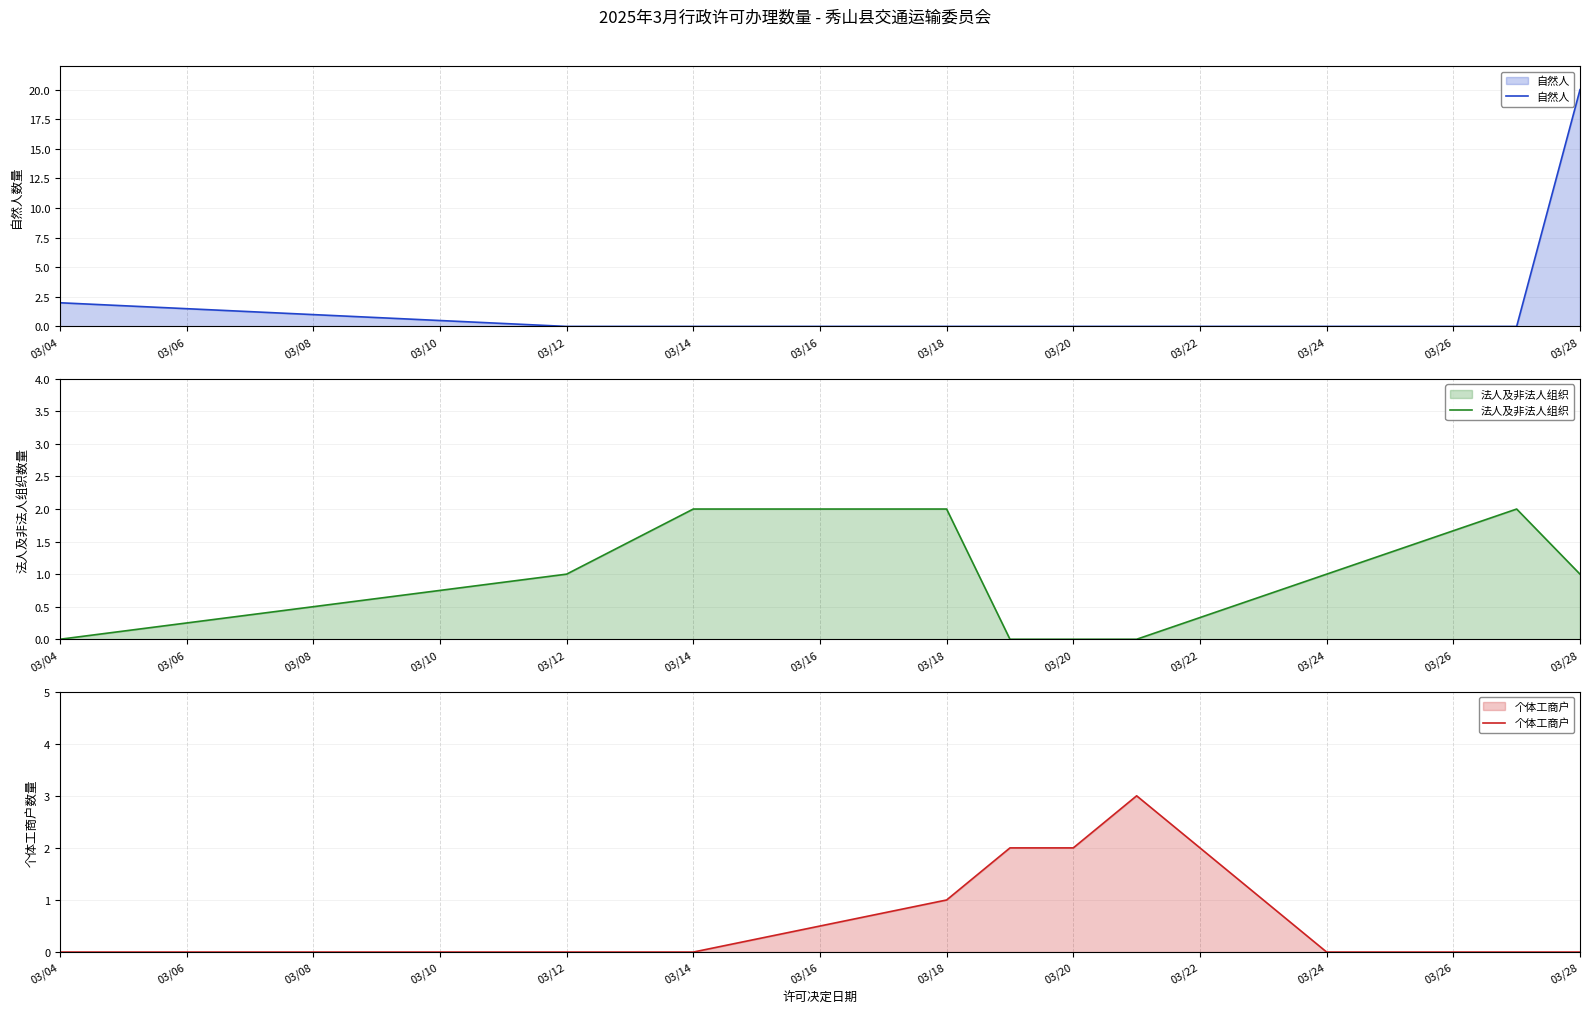

What is the sum of the 法人及非法人组织 values at 03/24 and 03/12?

2